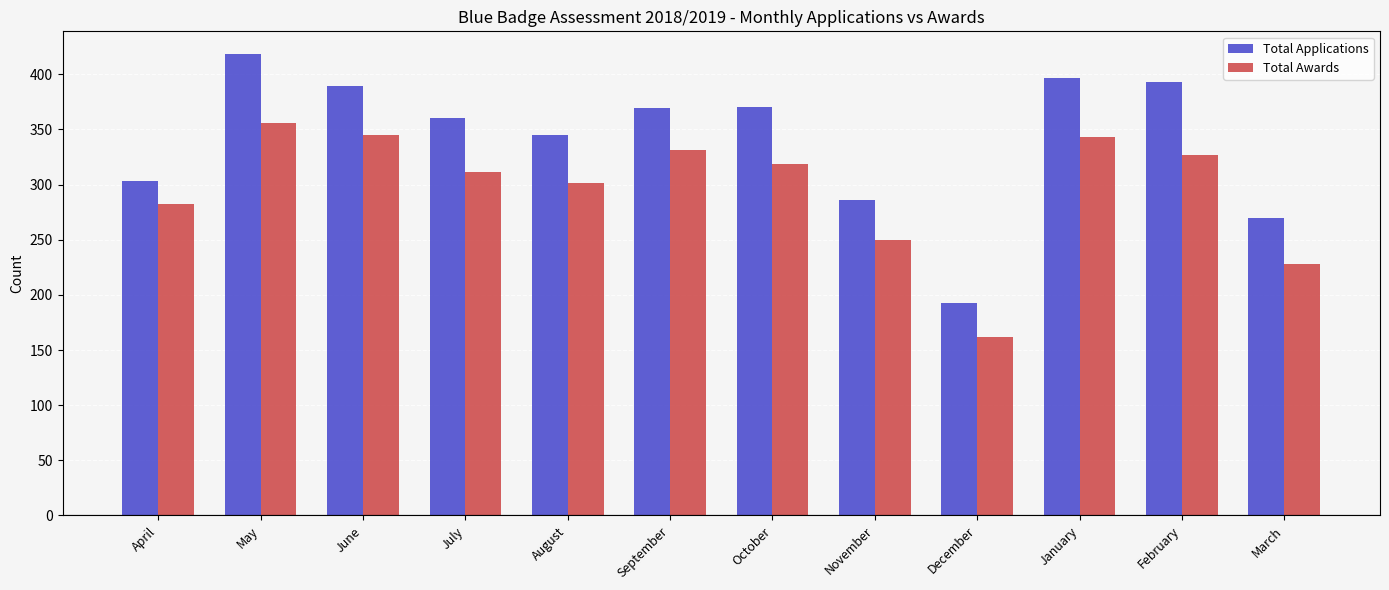

The Total Applications series shows 158 at March. True or false?

False